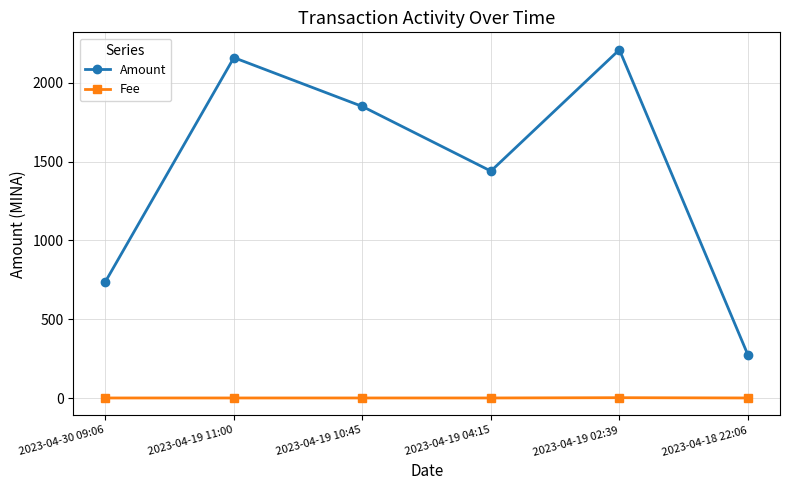

What is the average value of the Fee series?

0.5